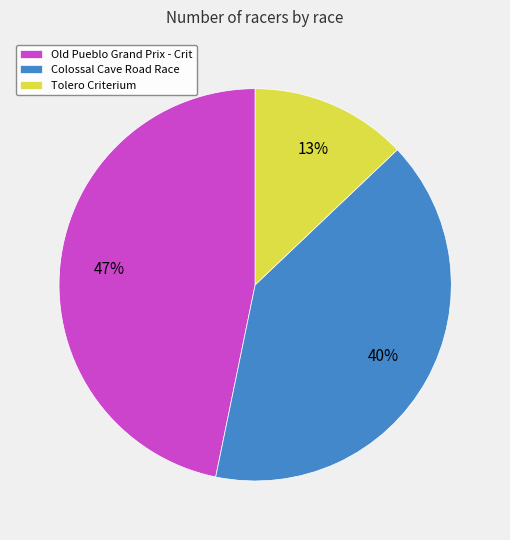

Rank the categories by value from highest to lowest.

Old Pueblo Grand Prix - Crit, Colossal Cave Road Race, Tolero Criterium